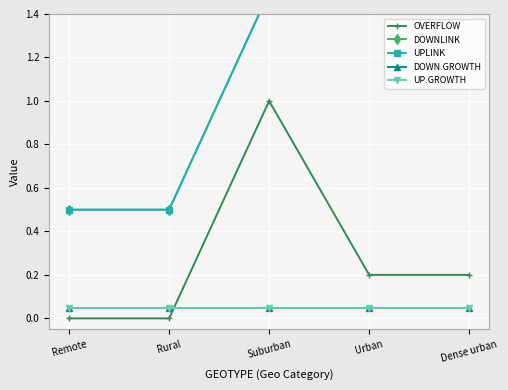

What is the difference between the second highest and second lowest values in the UPLINK series?

1.0